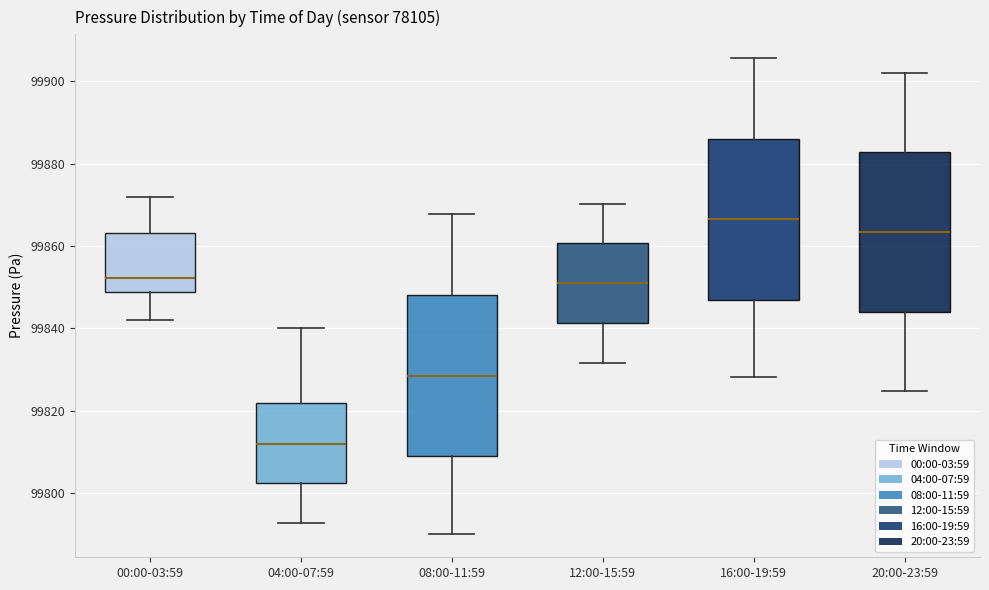

Reading left to right, read every box against the y-axis: the position of its median line, the range the box covers, and the ends of its whiskers. The values are not printed on the chart, so give them approximately, as read against the axis.

00:00-03:59: median 99852, box 99848 to 99864, whiskers 99842 to 99872
04:00-07:59: median 99812, box 99802 to 99822, whiskers 99792 to 99840
08:00-11:59: median 99828, box 99808 to 99848, whiskers 99790 to 99868
12:00-15:59: median 99850, box 99842 to 99860, whiskers 99832 to 99870
16:00-19:59: median 99866, box 99846 to 99886, whiskers 99828 to 99906
20:00-23:59: median 99864, box 99844 to 99882, whiskers 99824 to 99902